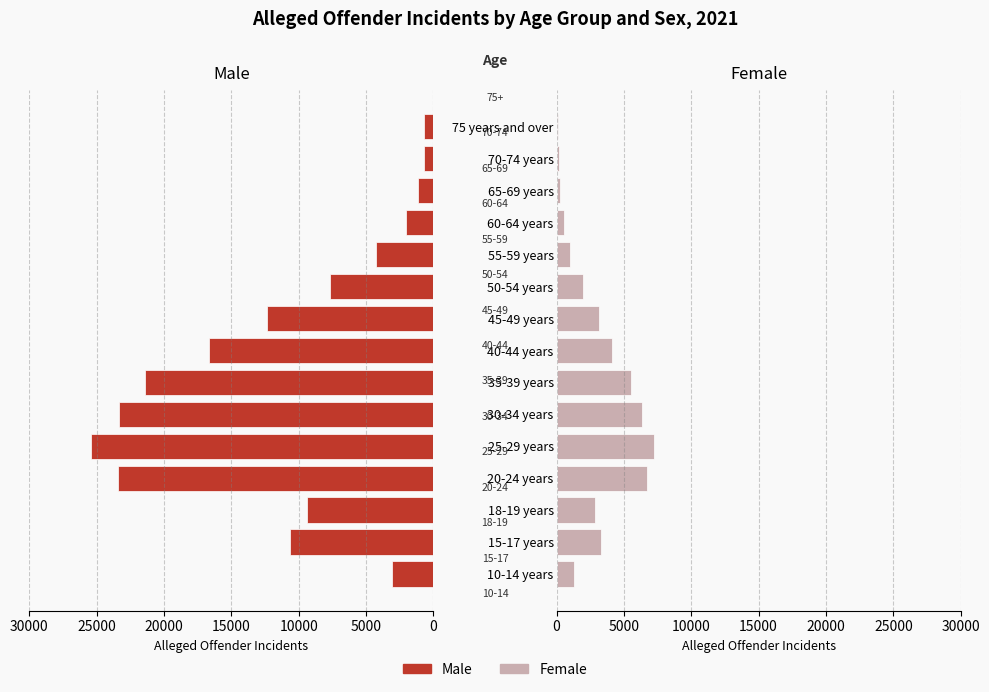

How many groups of bars are there?

15